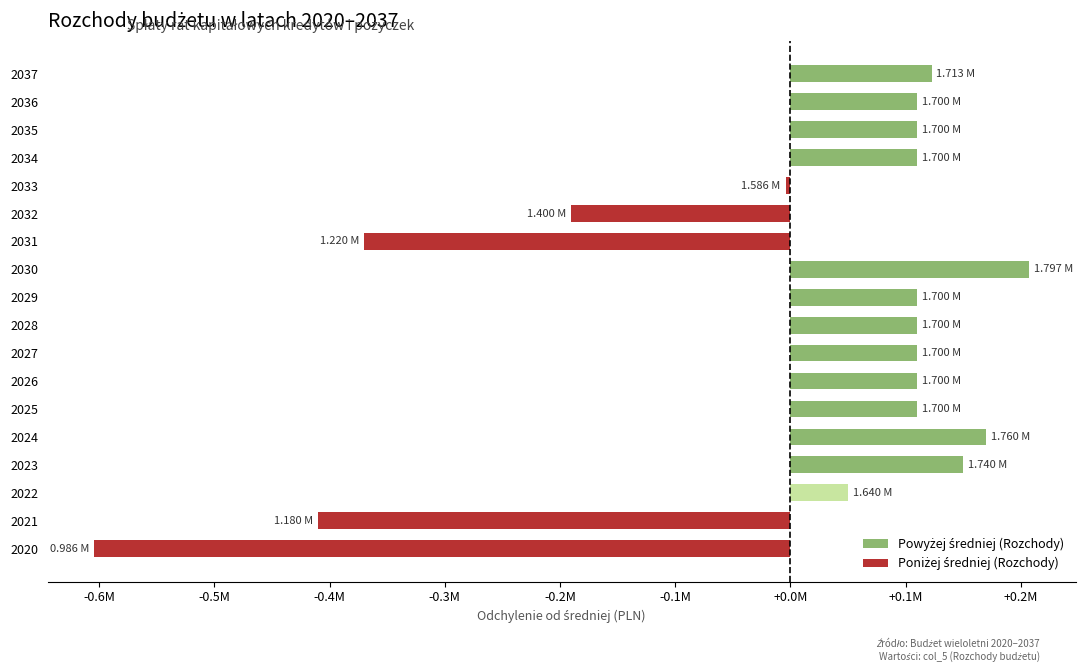

Does the chart contain any negative values?

Yes